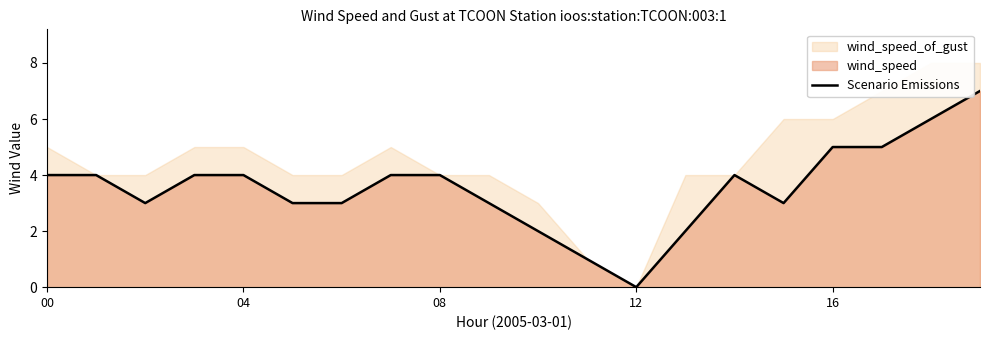

What is the maximum value for Scenario Emissions?

7